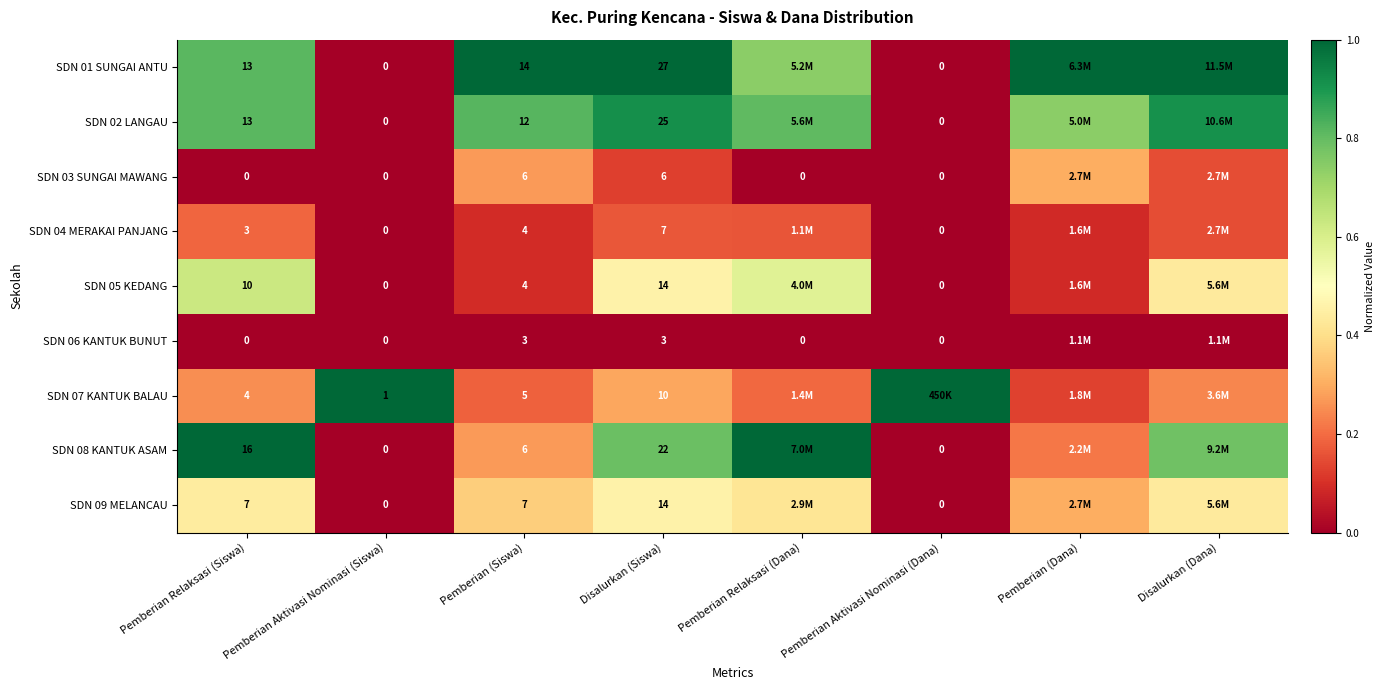

At how many categories does at least one series exceed 0?

8